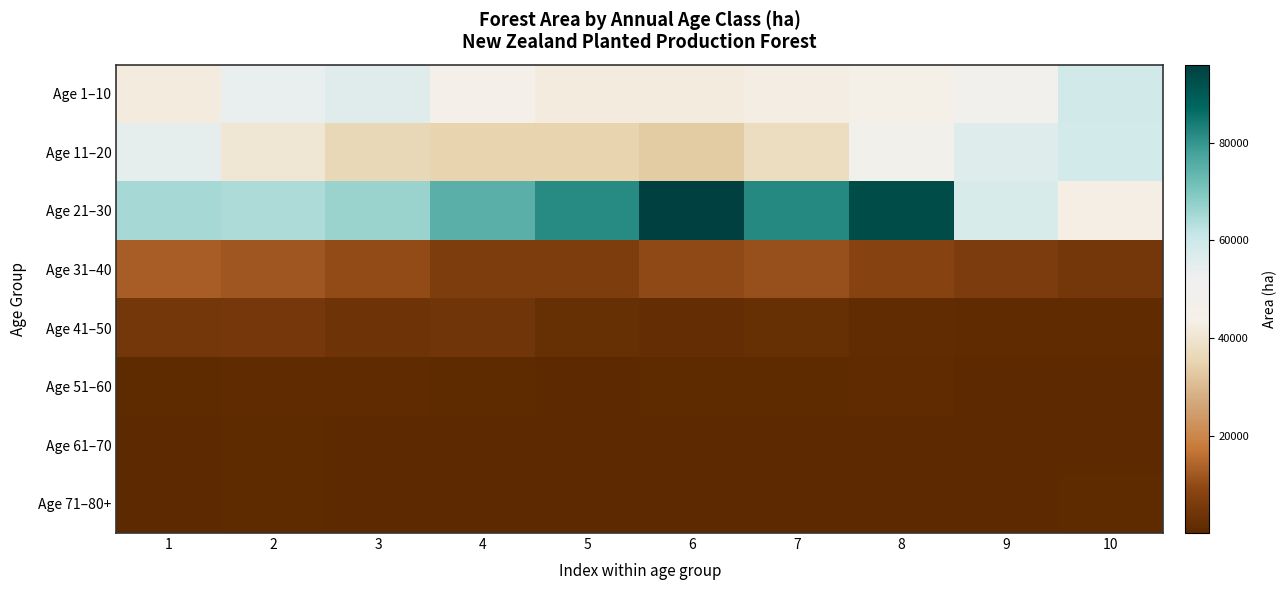

At which category is the sum across all series the highest?

8